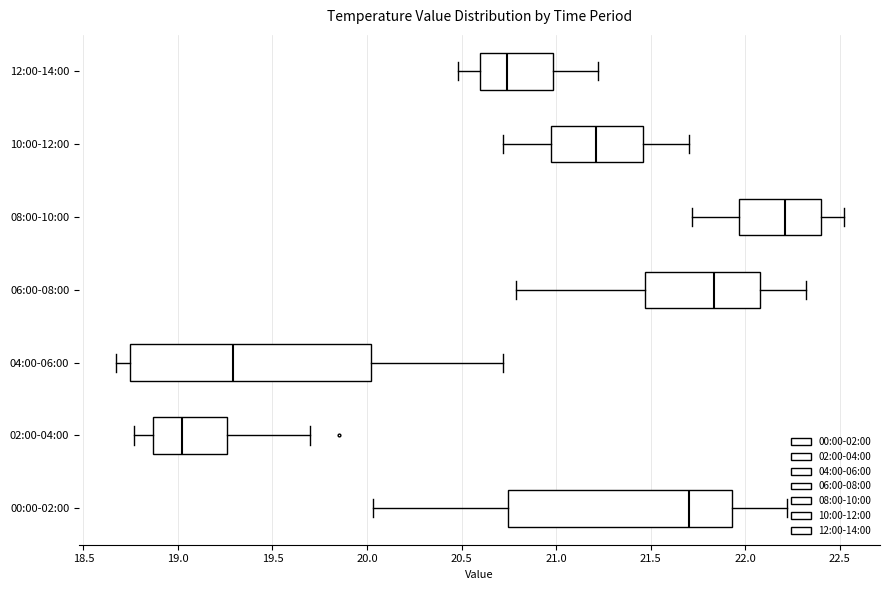

Where does the median line of the box for 10:00-12:00 sit on the x-axis? The values are not printed on the chart, so give them approximately, as read against the axis.

21.20